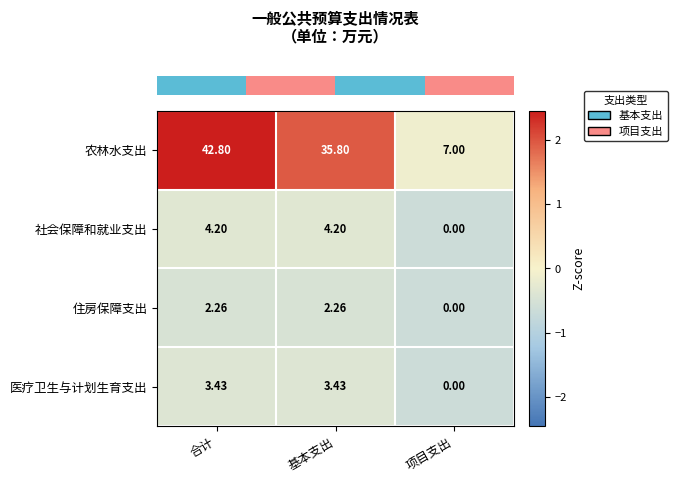

At 合计, list the series in order from smallest to largest.

住房保障支出, 医疗卫生与计划生育支出, 社会保障和就业支出, 农林水支出